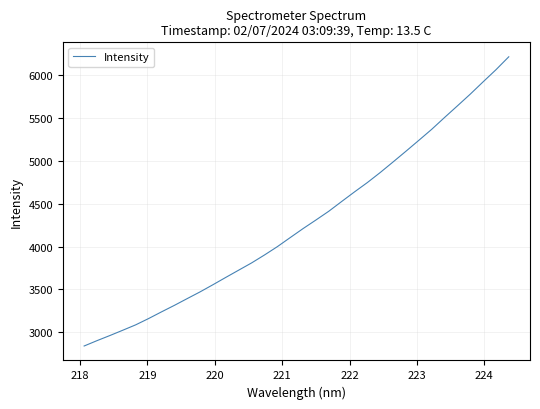

What is the sum of all values?

145629.0